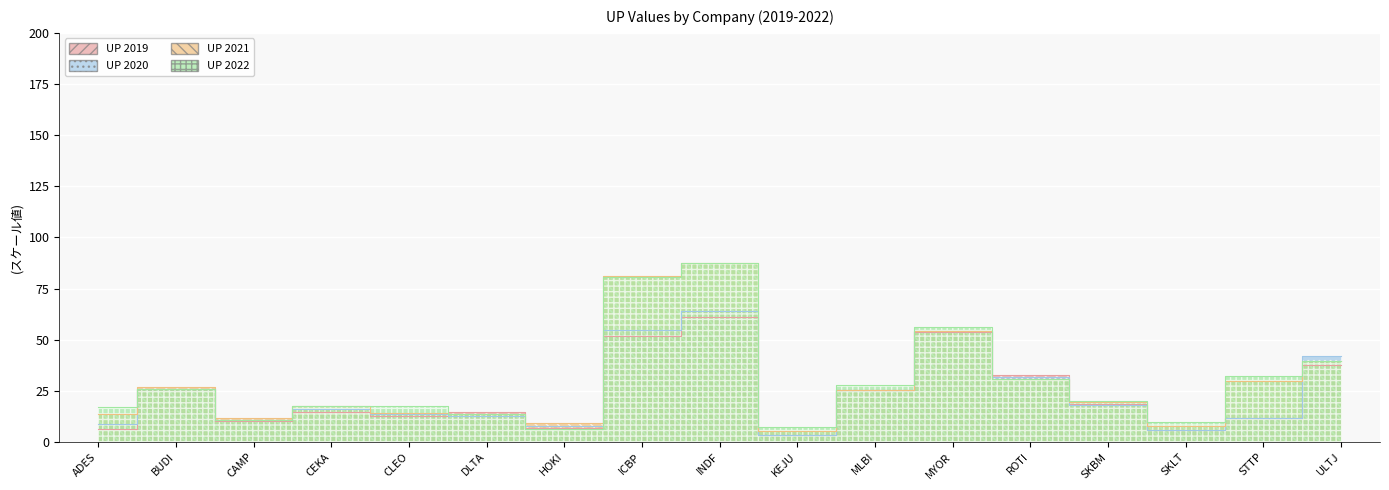

Where do UP 2022 and UP 2020 first cross each other?

BUDI and CAMP